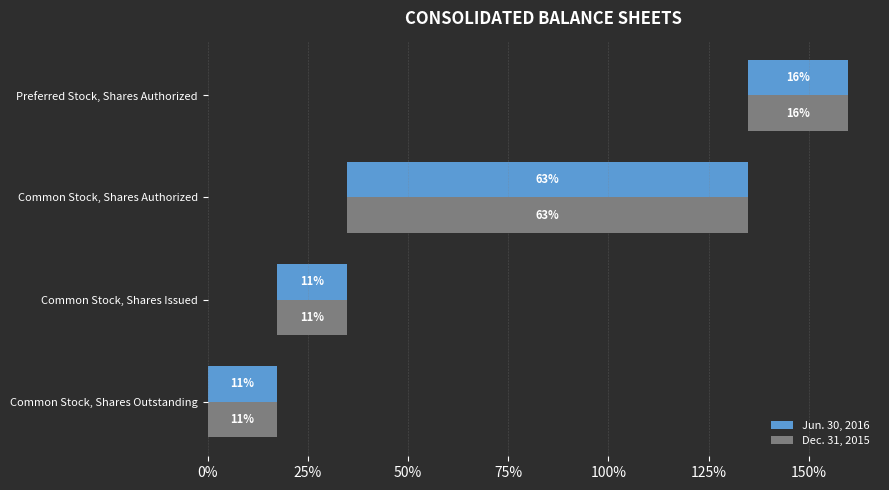

Are the bars grouped side by side (vs. stacked)?

Yes